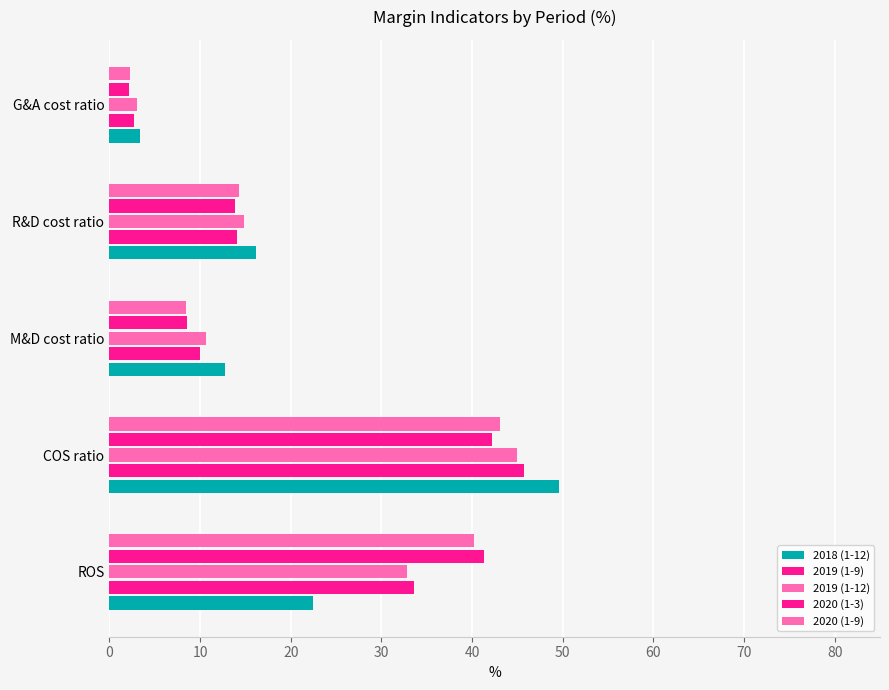

What is the minimum value shown in the chart?

2.2